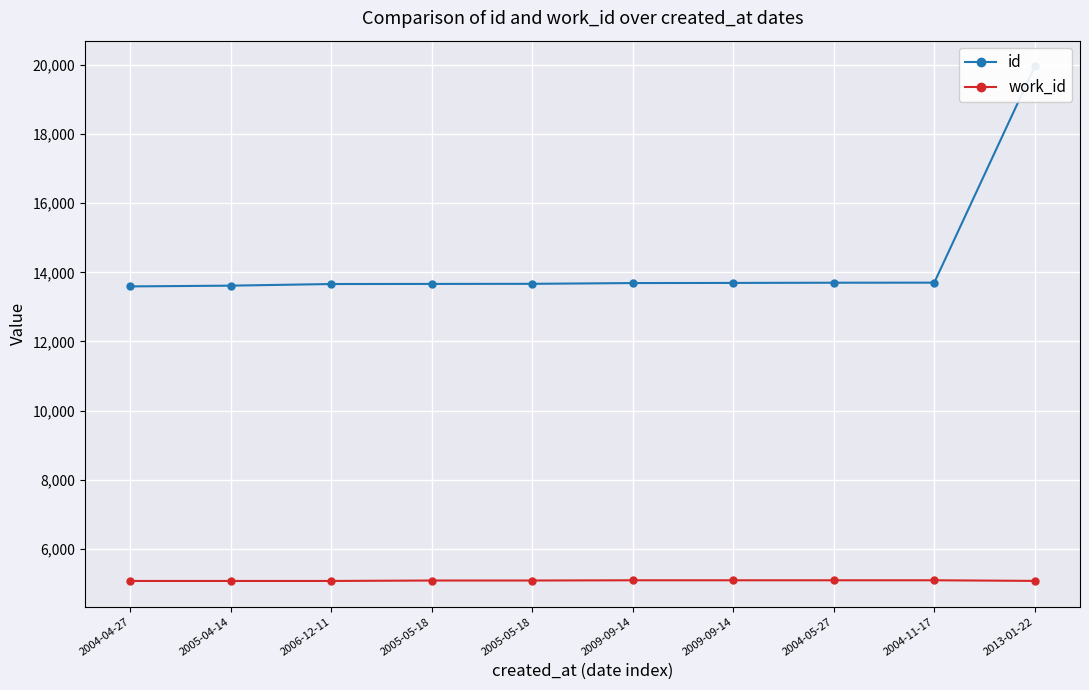

Reading left to right, transcribe all the data shown in this chart.

id: 2004-04-27=13592	2005-04-14=13614	2006-12-11=13661	2005-05-18=13664	2005-05-18=13667	2009-09-14=13689	2009-09-14=13693	2004-05-27=13699	2004-11-17=13701	2013-01-22=19959
work_id: 2004-04-27=5068	2005-04-14=5068	2006-12-11=5068	2005-05-18=5081	2005-05-18=5081	2009-09-14=5088	2009-09-14=5088	2004-05-27=5088	2004-11-17=5088	2013-01-22=5070